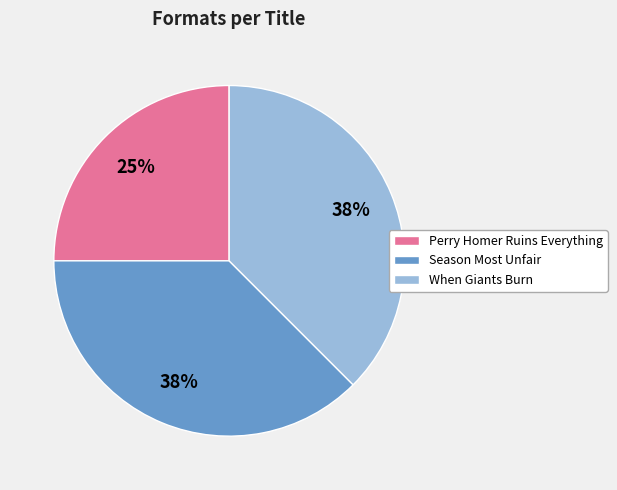

Does any single category account for the majority?

No